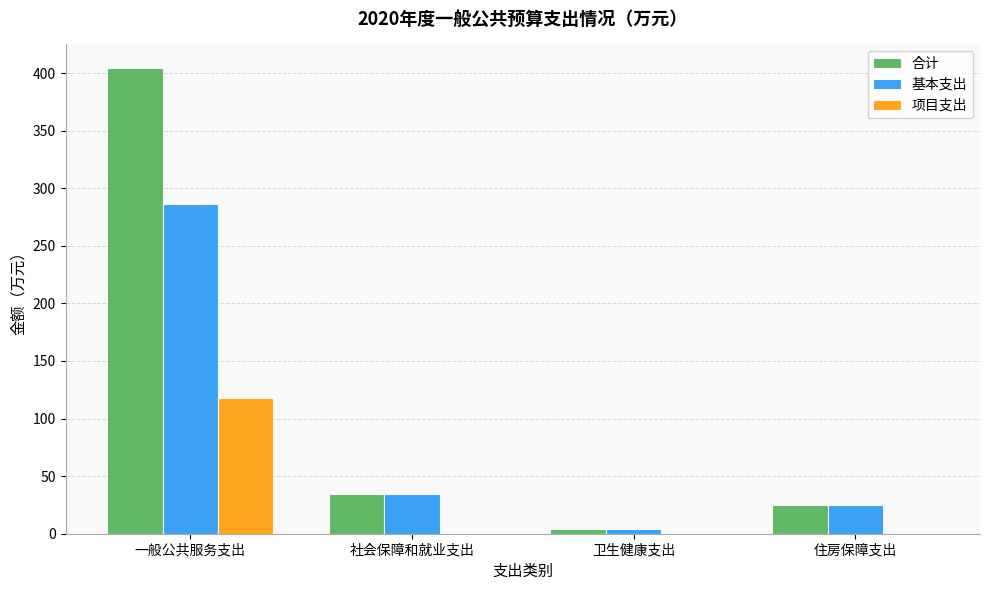

What is the total value across all series at 社会保障和就业支出?

68.6